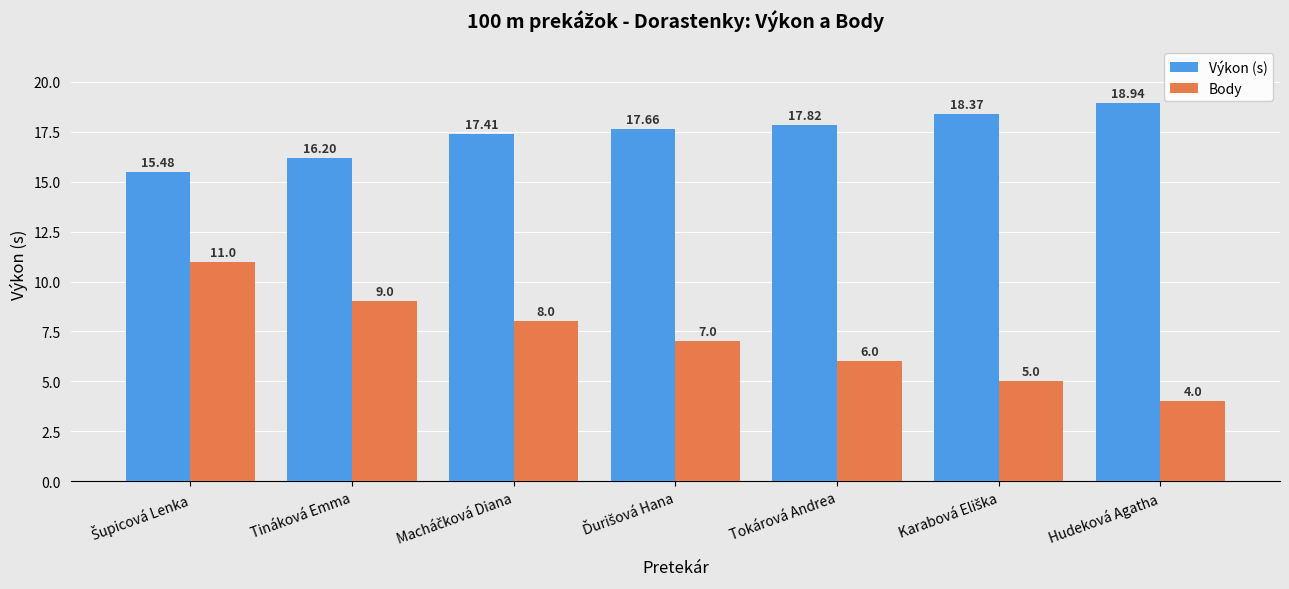

Which label corresponds to the smallest value in the chart?

Hudeková Agatha